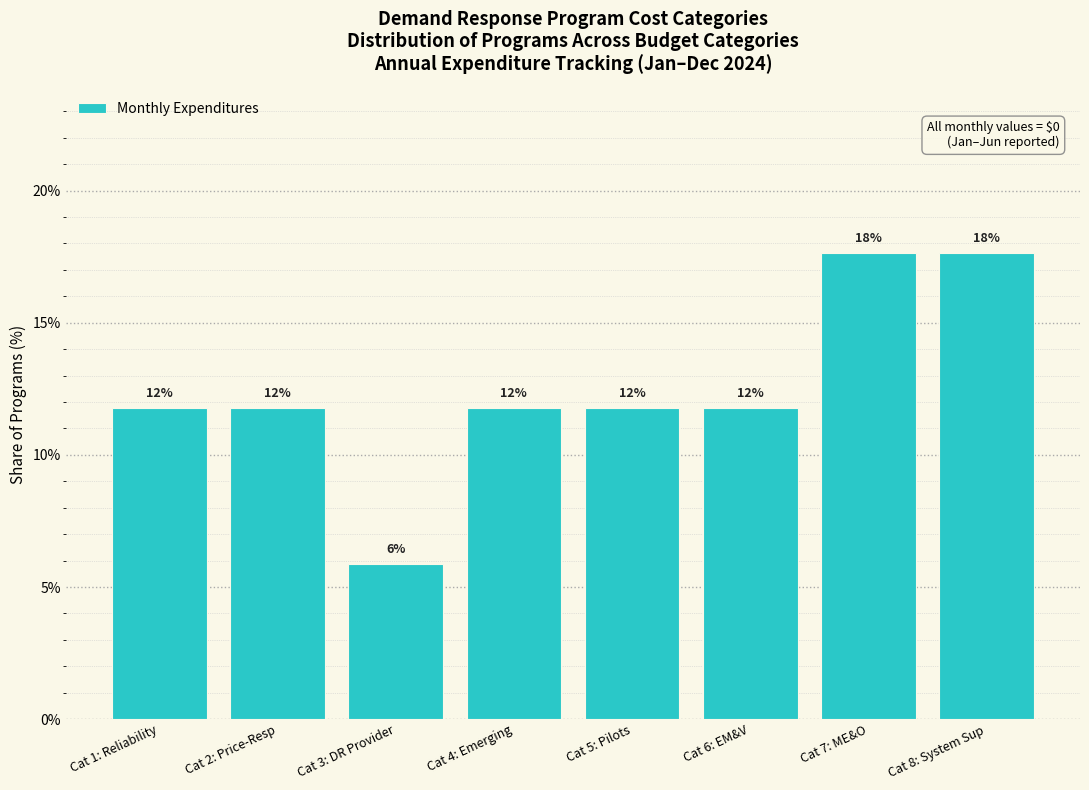

Are the bars horizontal?

No